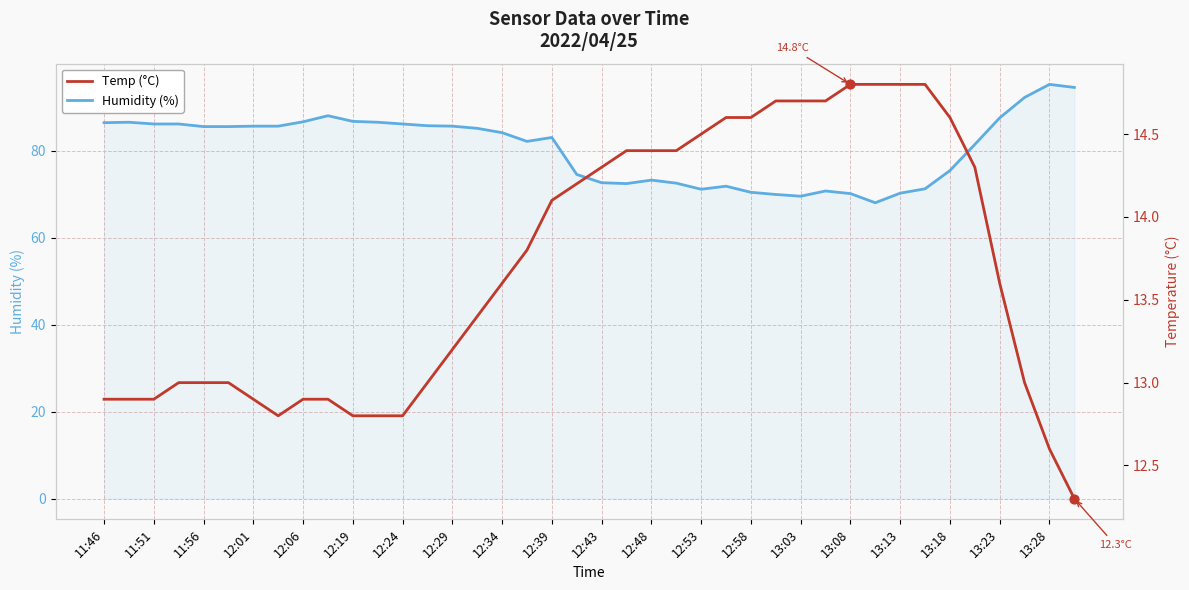

Which series contains the highest Y value?

Humidity (%)